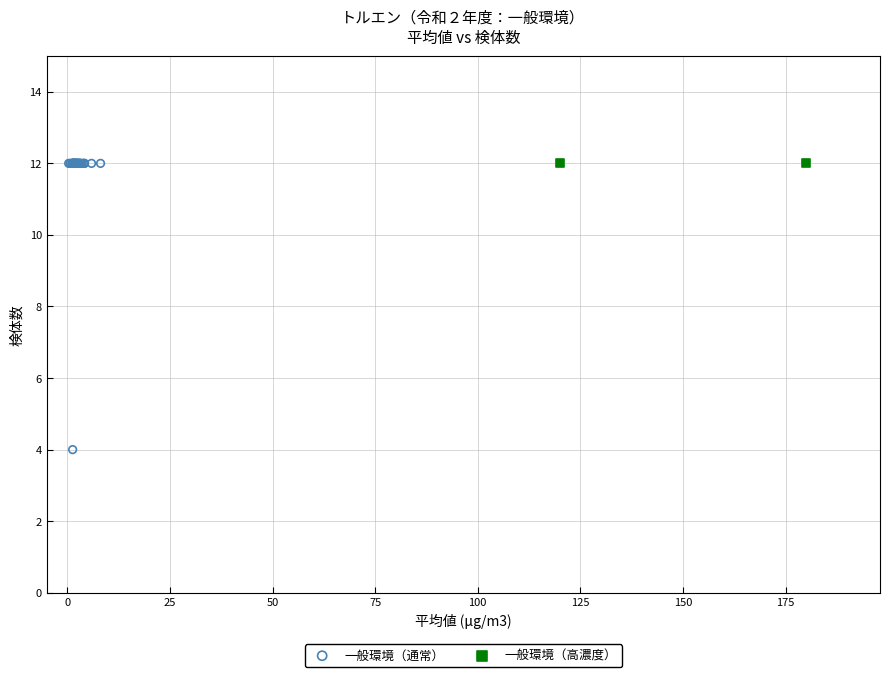

What are all the series names shown in the legend?

一般環境（通常）, 一般環境（高濃度）